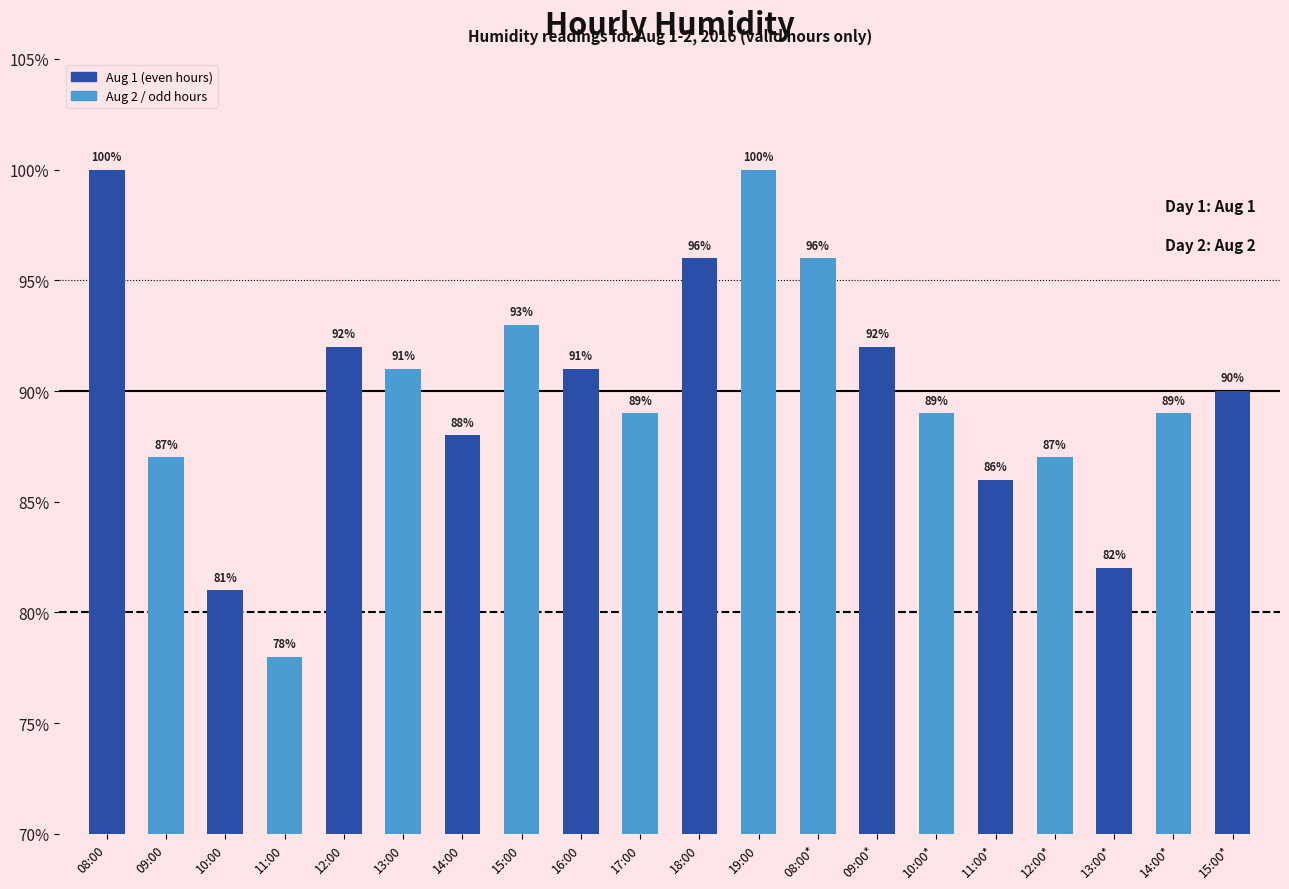

What is the difference between the maximum and minimum values?

22